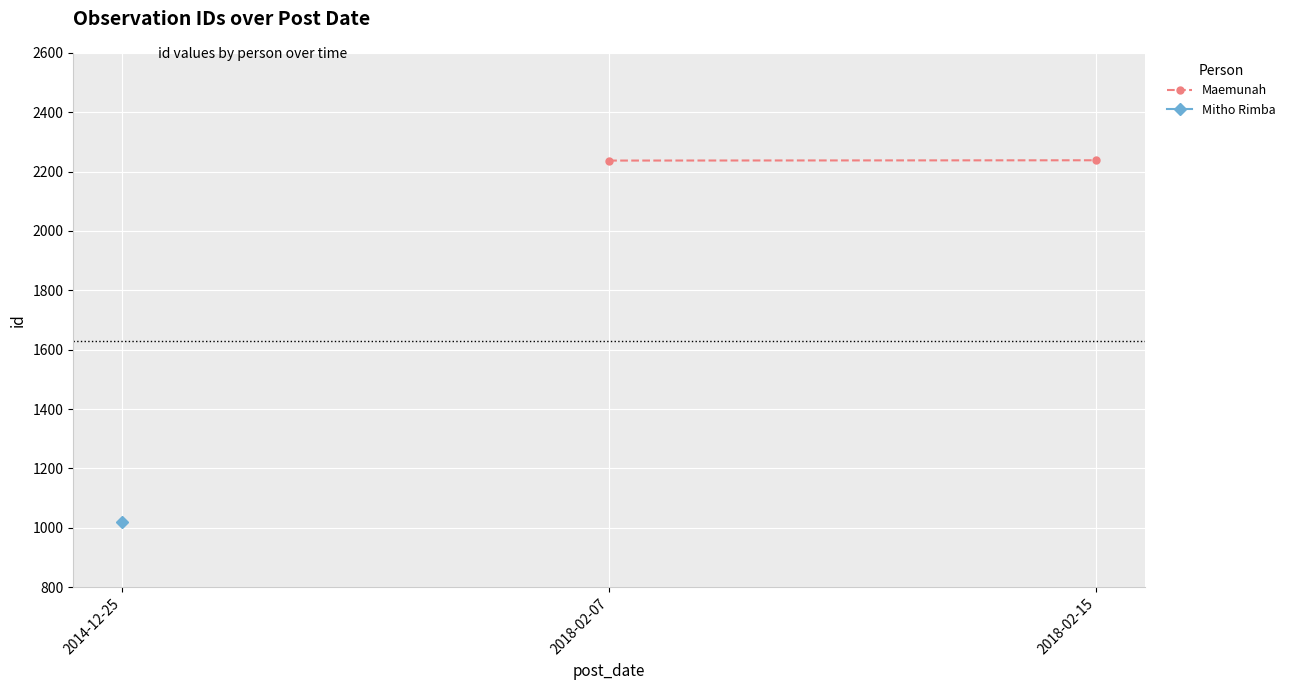

What position from the left is 2014-12-25?

1